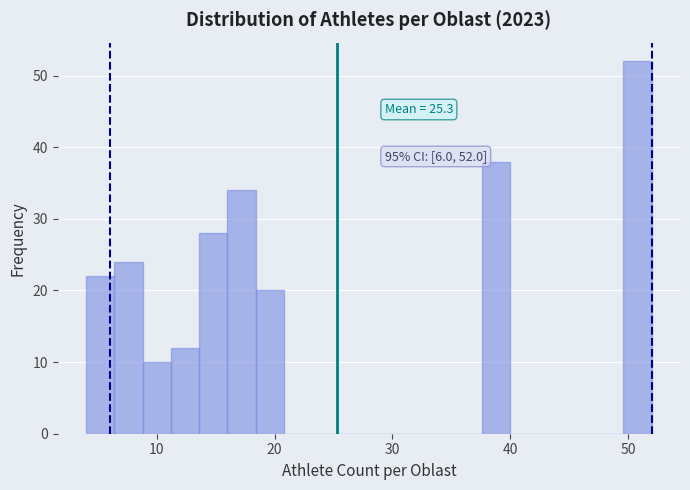

Read against the x-axis, roughly where is the centre of the tallest bar?

51